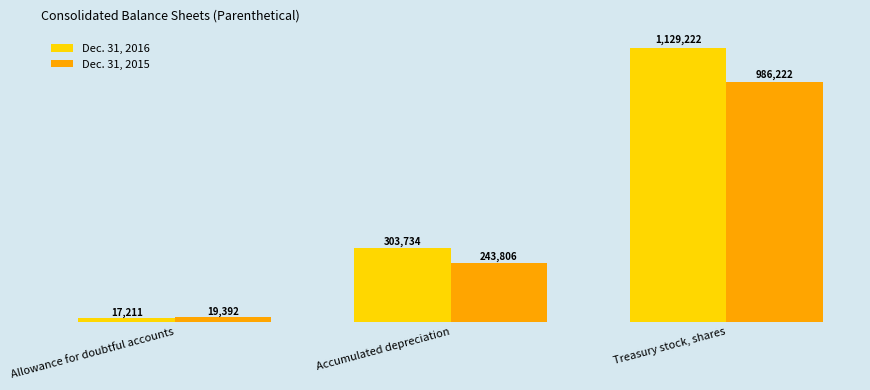

Which series changed the most between Allowance for doubtful accounts and Treasury stock, shares?

Dec. 31, 2016